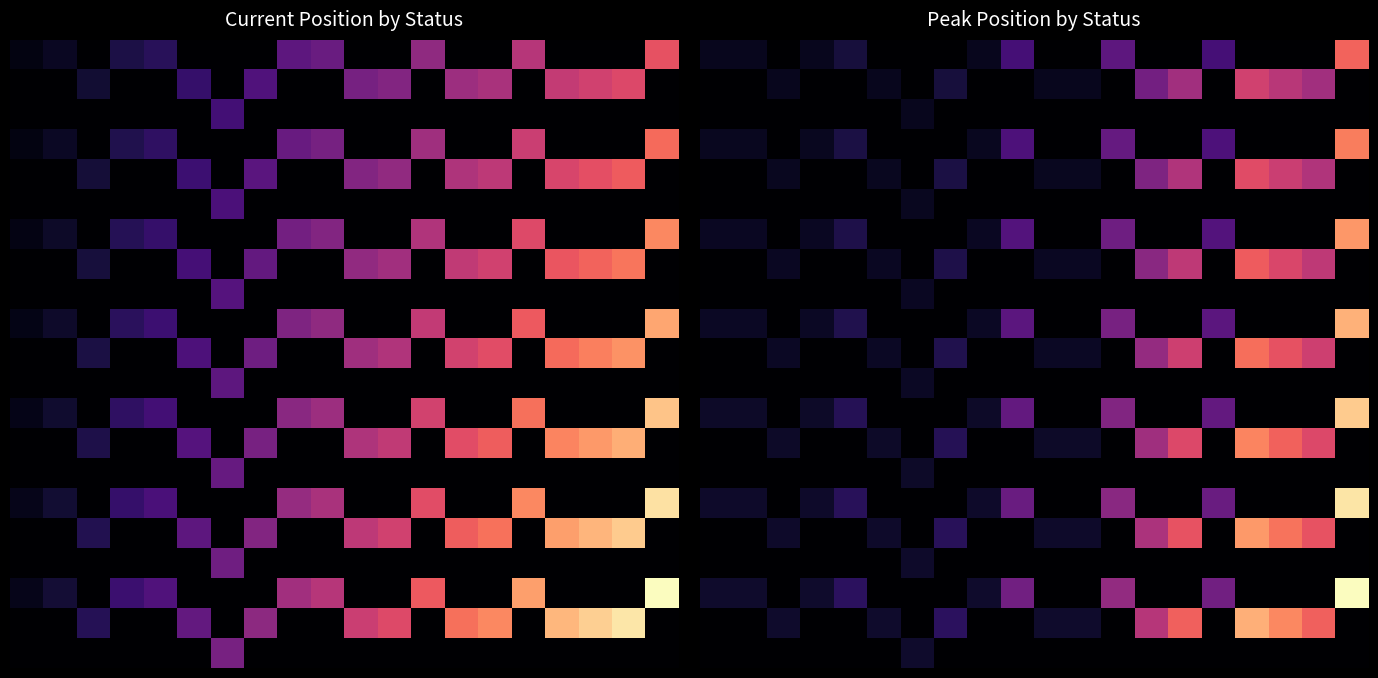

At how many categories does at least one series exceed 17?

1